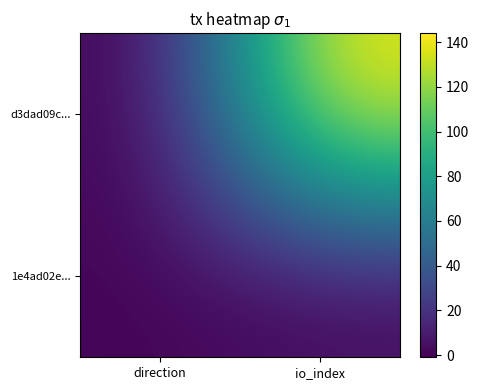

Count the number of data series in this chart.

2